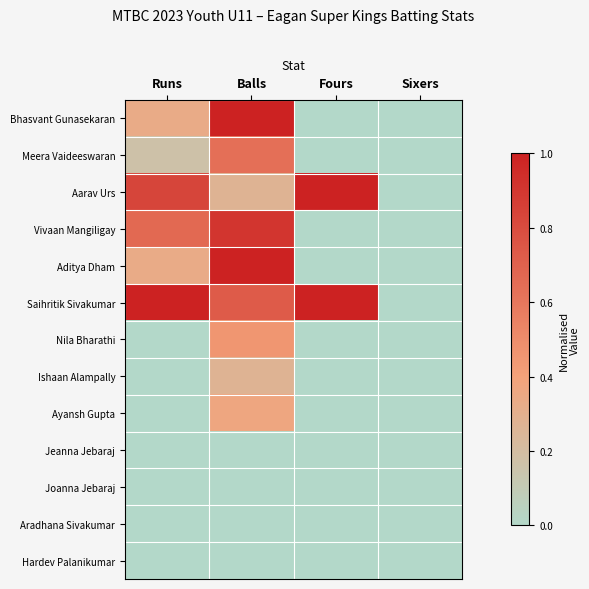

What is the total value across all series at Fours?

2.0